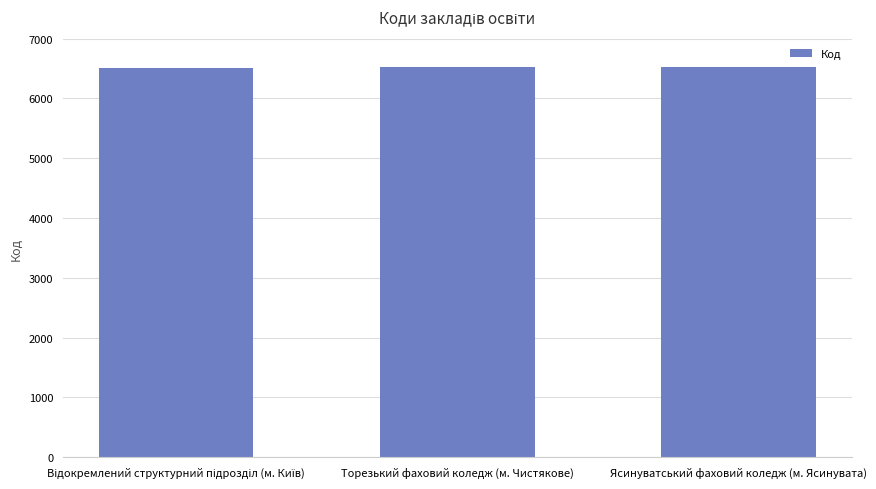

What is the maximum value shown in the chart?

6528